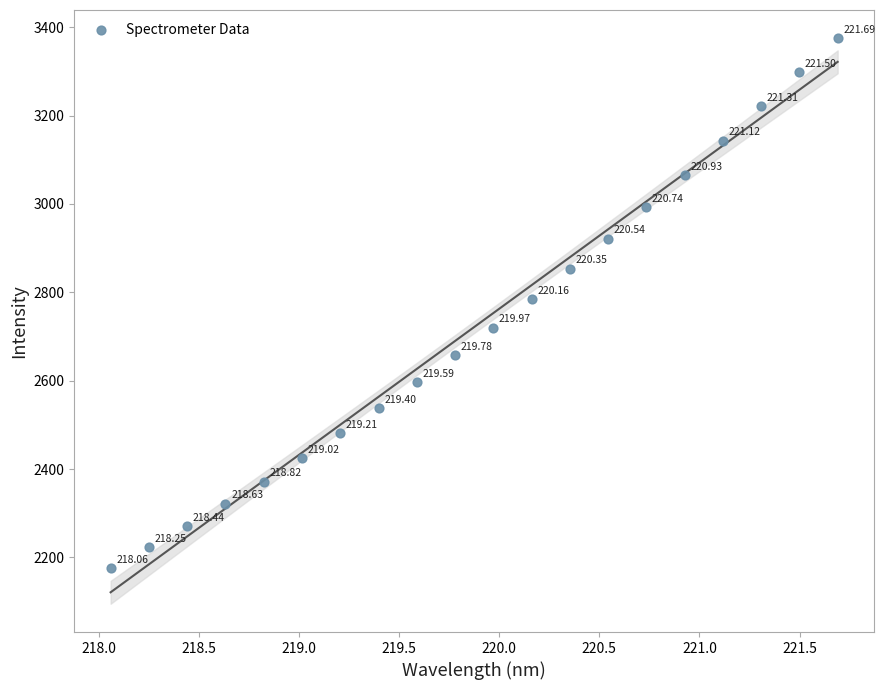

What is the range of Y values (max minus min)?

1199.7